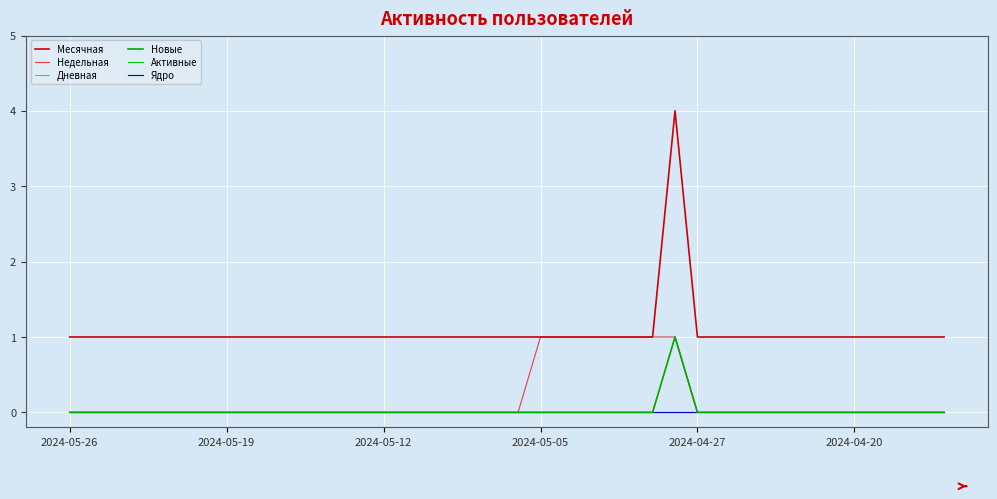

Is this an area chart (filled region under the line)?

No